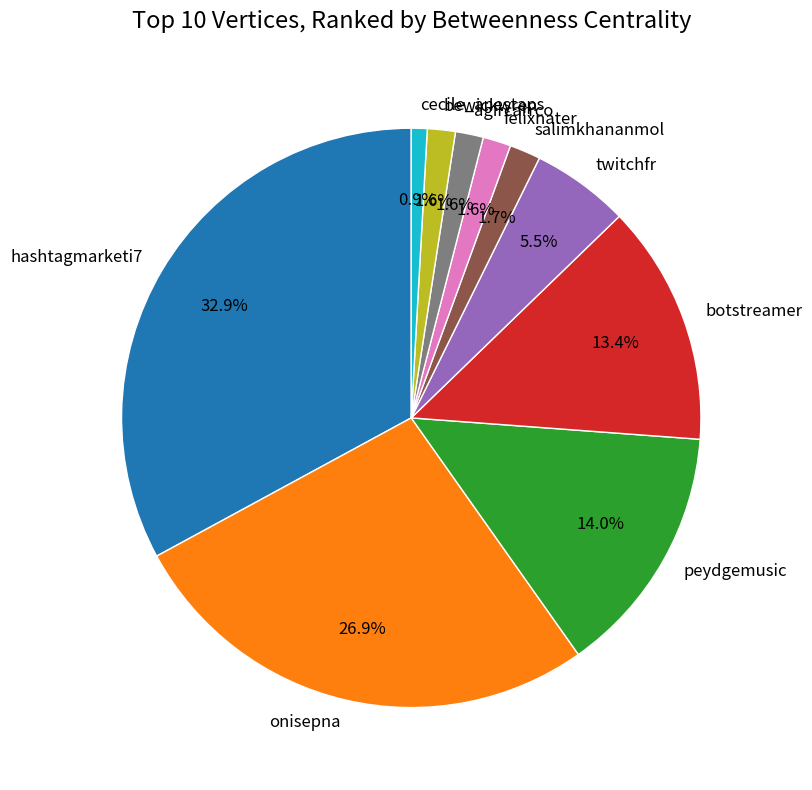

How many segments does this pie chart have?

10